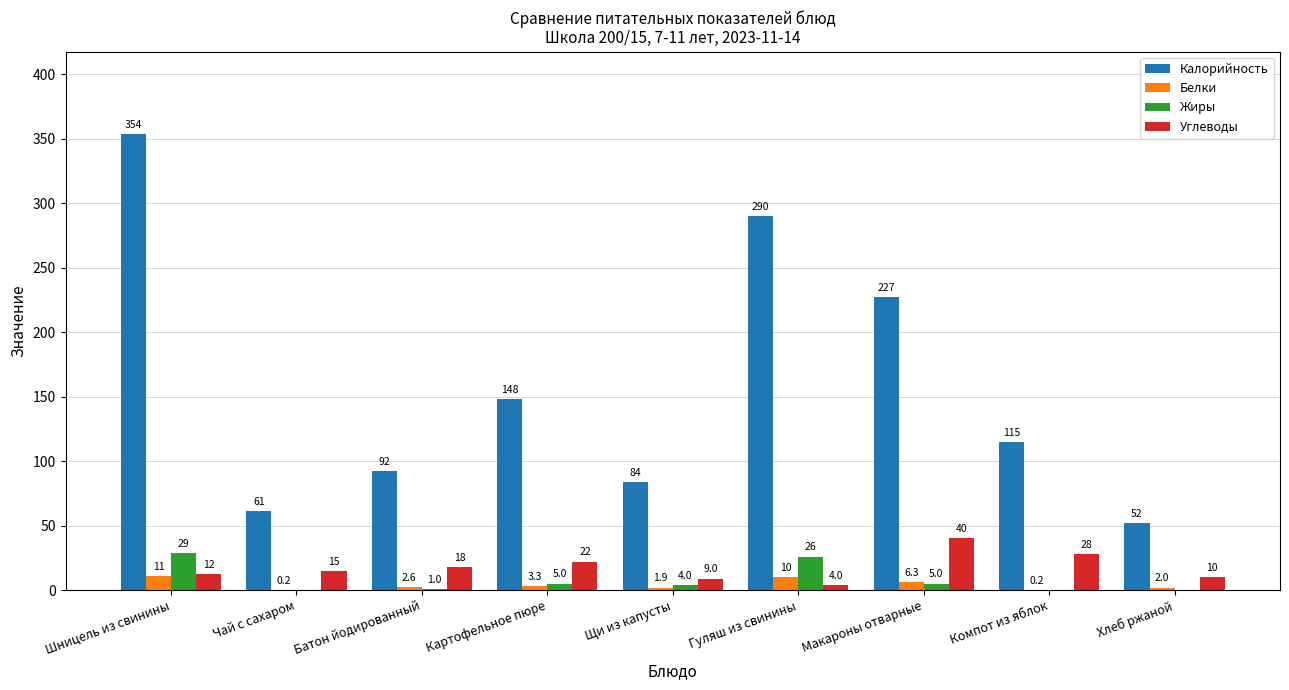

What are all the series names shown in the legend?

Калорийность, Белки, Жиры, Углеводы